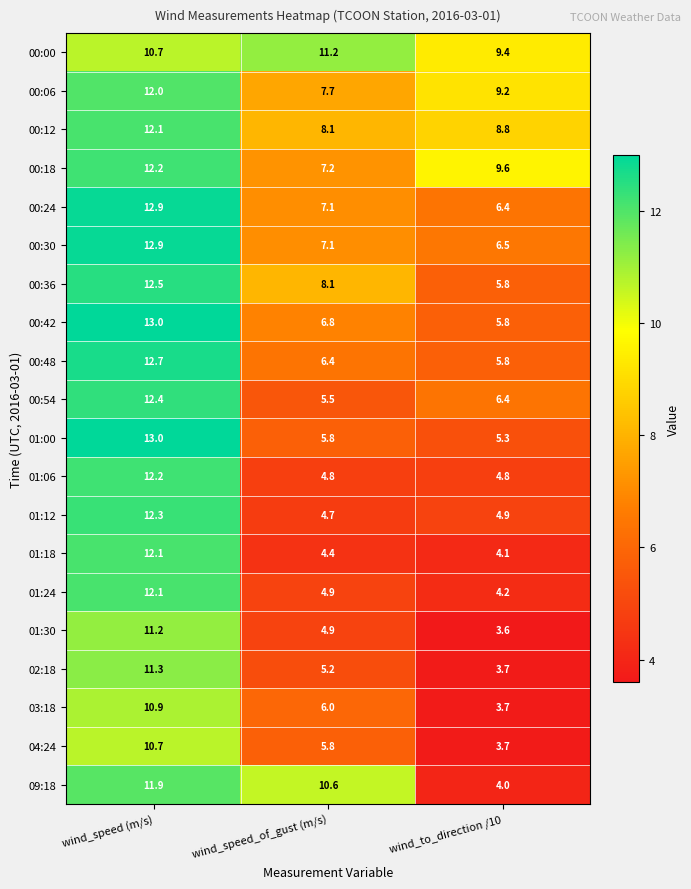

What is the difference between the highest and lowest values at wind_speed (m/s)?

2.3